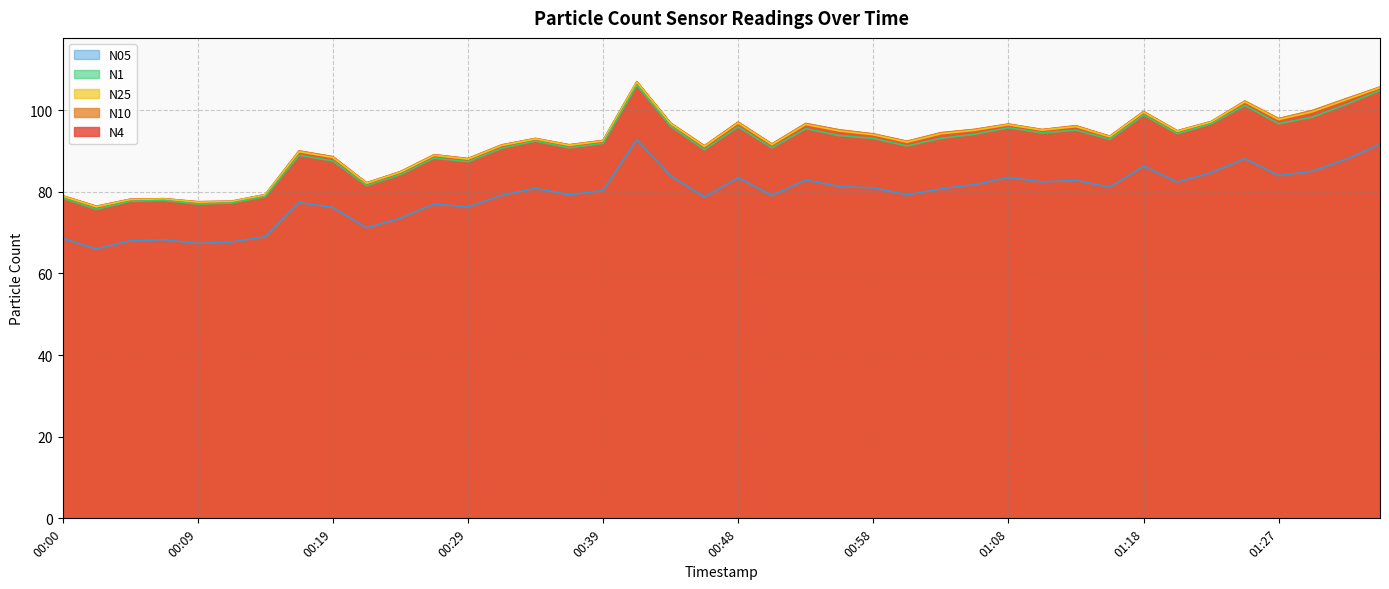

At which category is the sum across all series the highest?

00:41